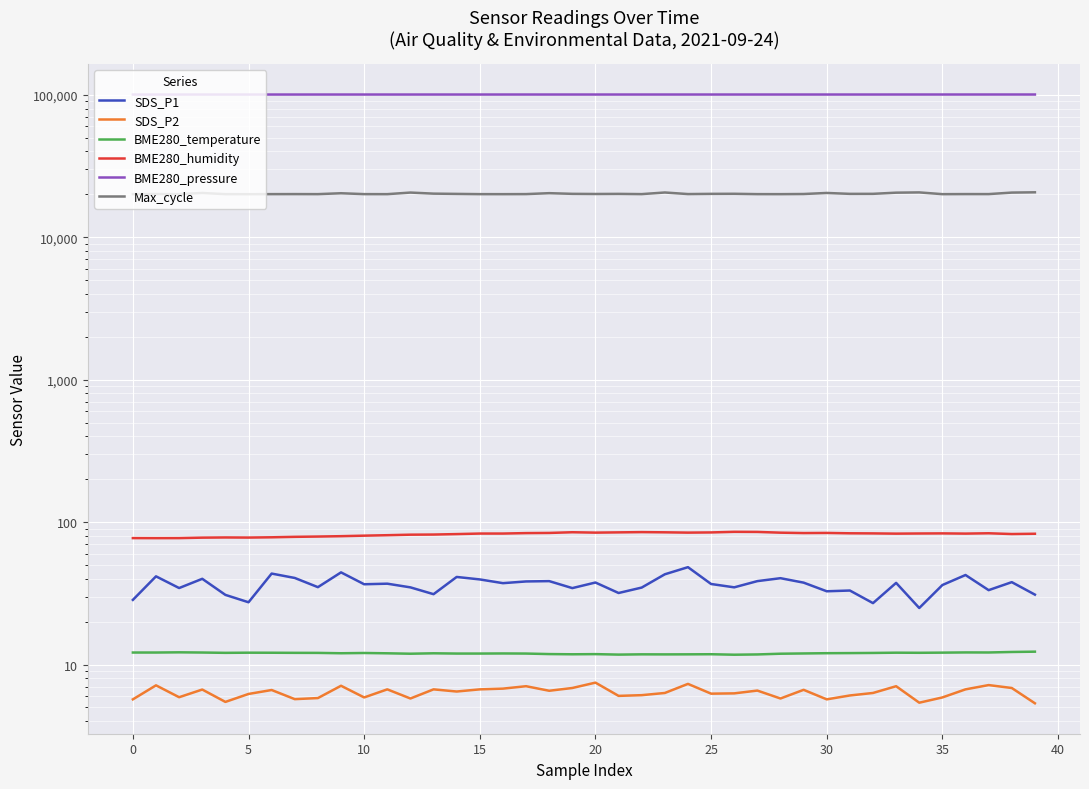

Is the value of BME280_temperature at 38 greater than the value of BME280_humidity at 26?

No